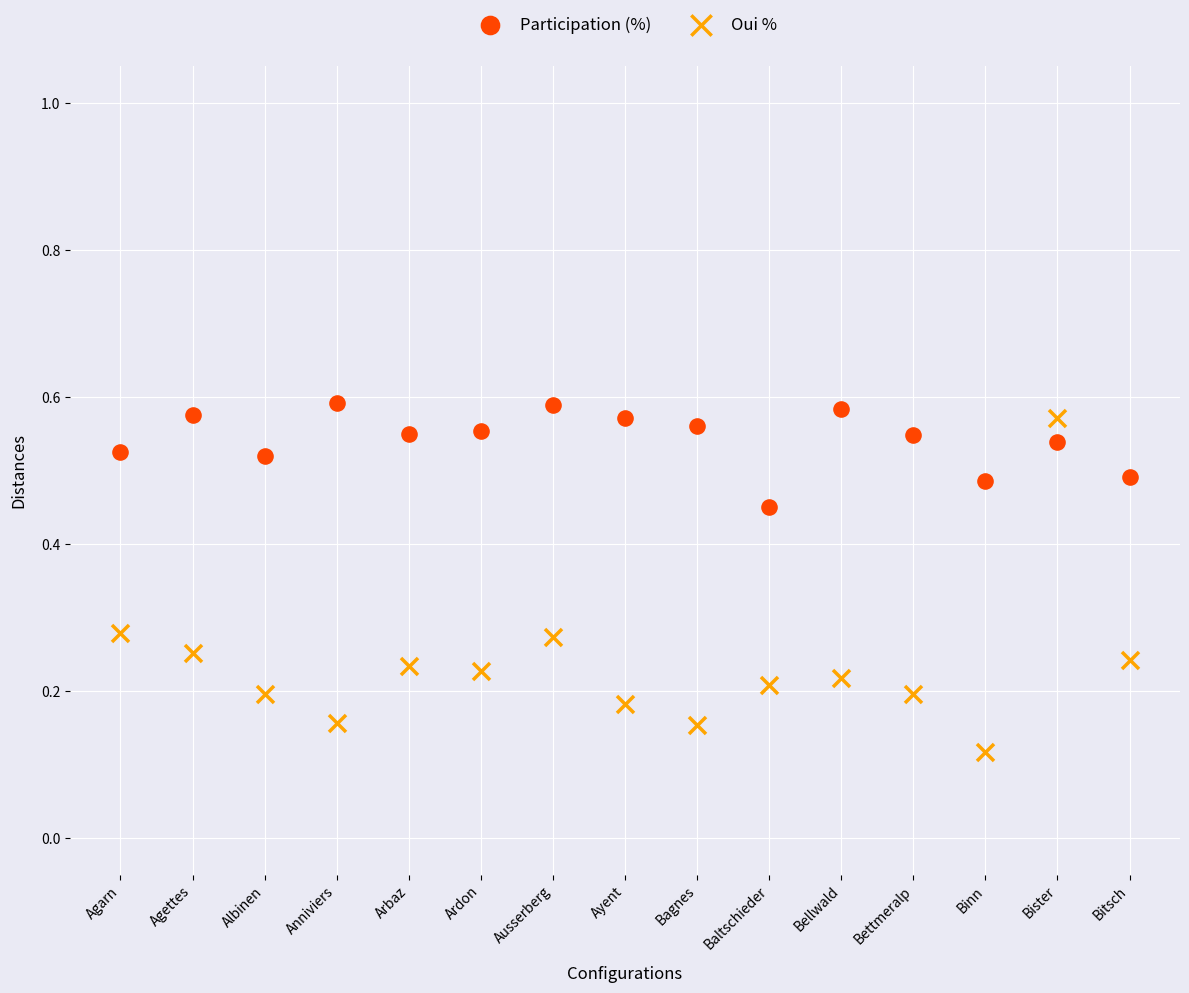

Which series has the largest Y range (max minus min)?

Oui %